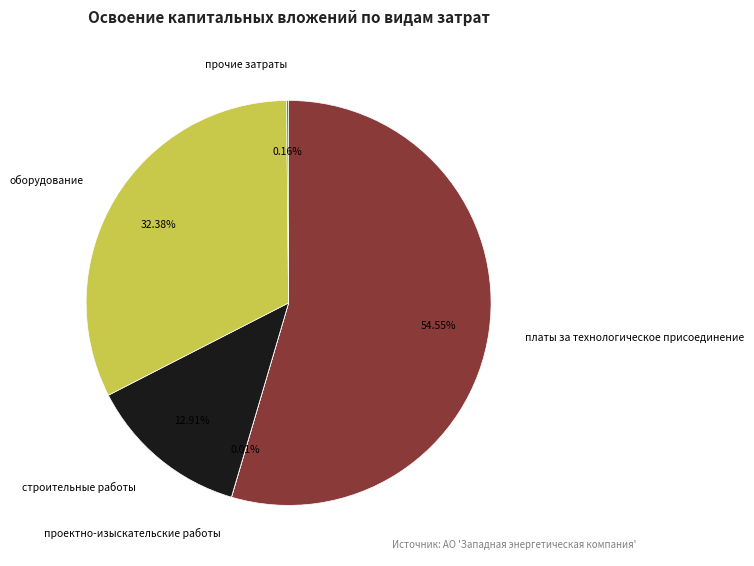

To the nearest percent, what percentage of the pie is платы за технологическое присоединение?

55%